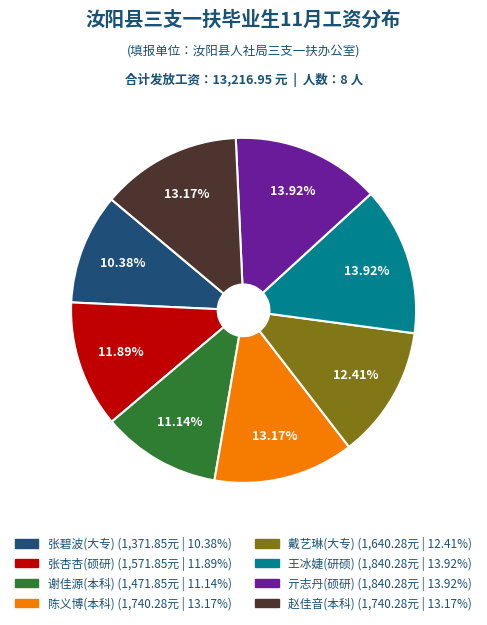

Is there a majority slice in this chart?

No